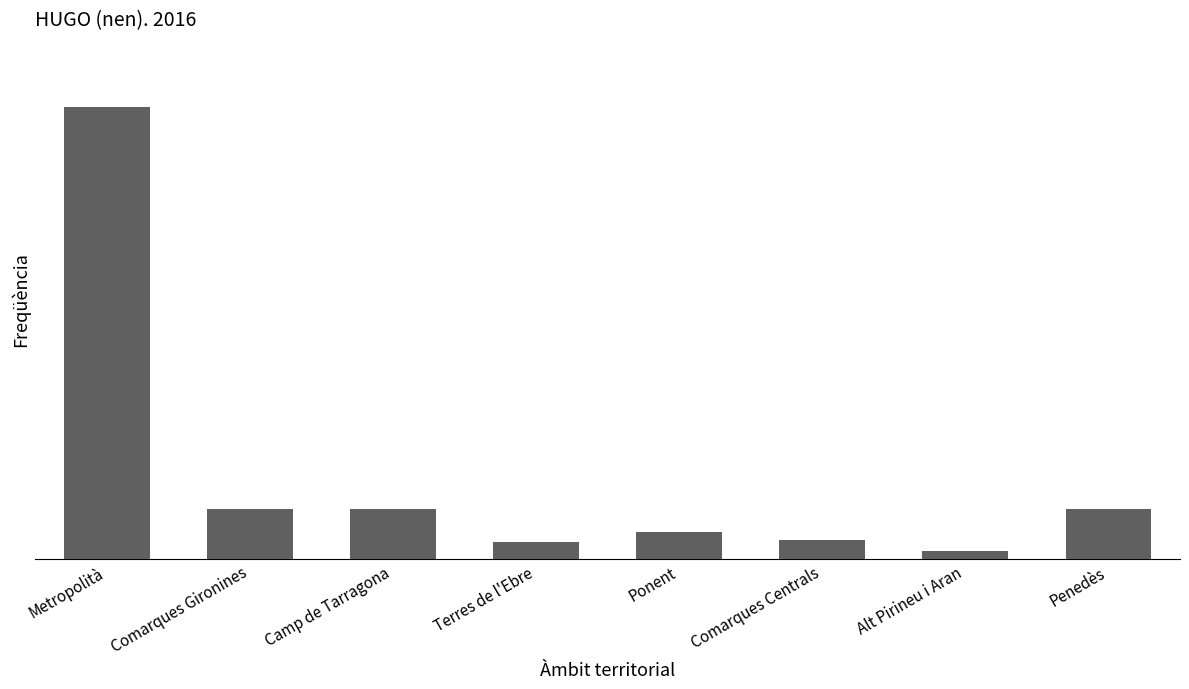

What is the smallest value displayed?

7